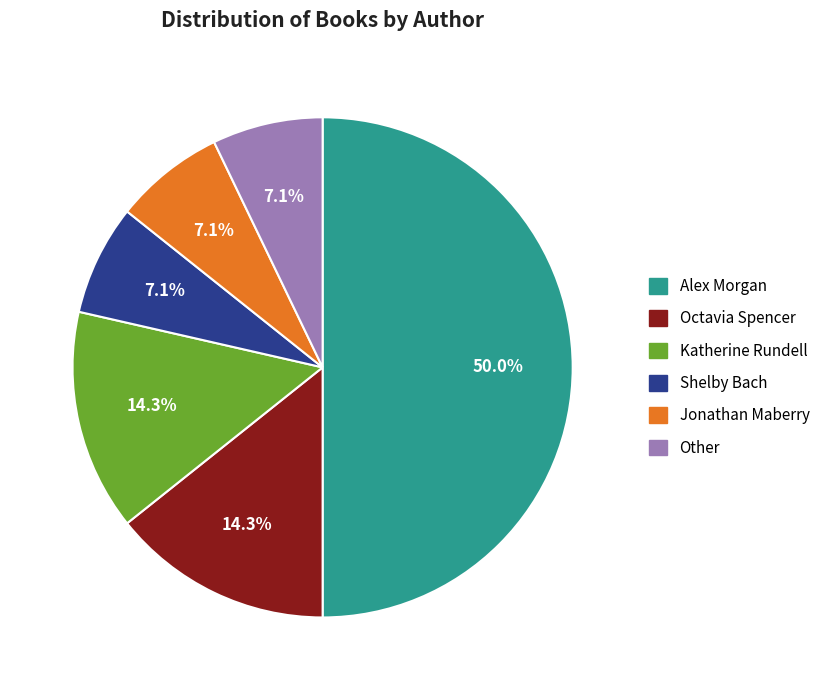

Which slice is the largest?

Alex Morgan